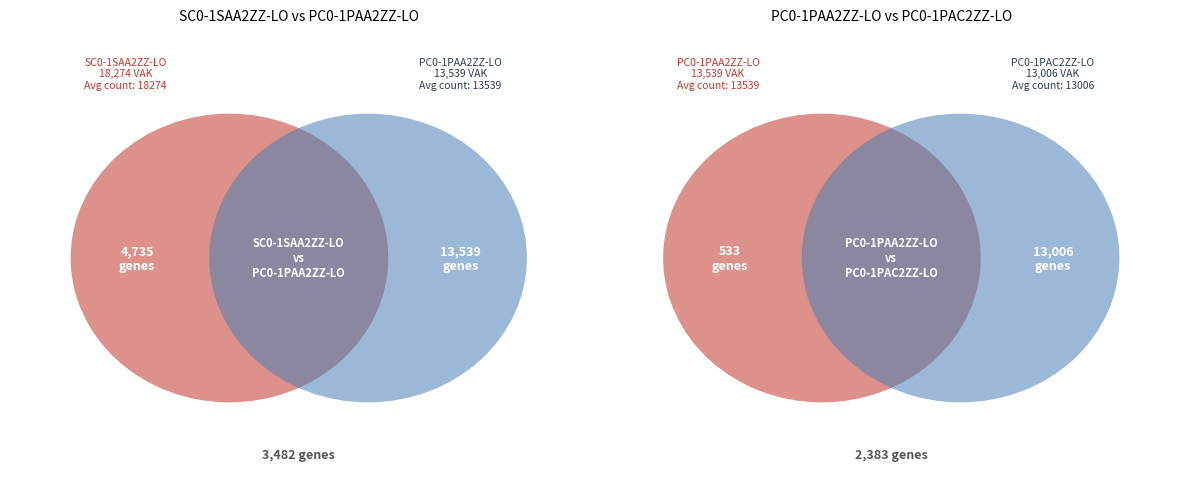

Rank the categories by value from highest to lowest.

SC0-1SAA2ZZ-LO, PC0-1PAA2ZZ-LO, PC0-1PAC2ZZ-LO